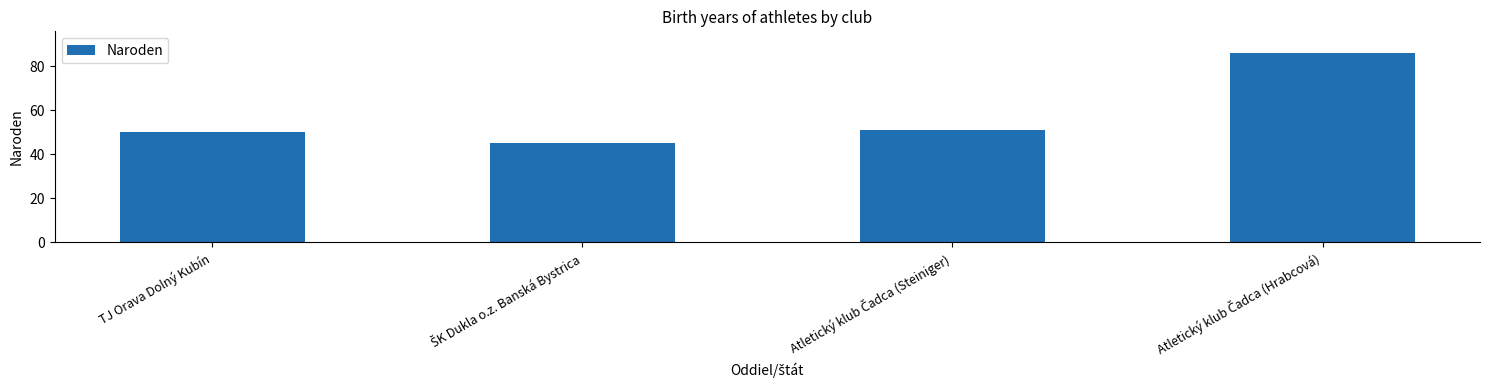

Does the chart contain any negative values?

No